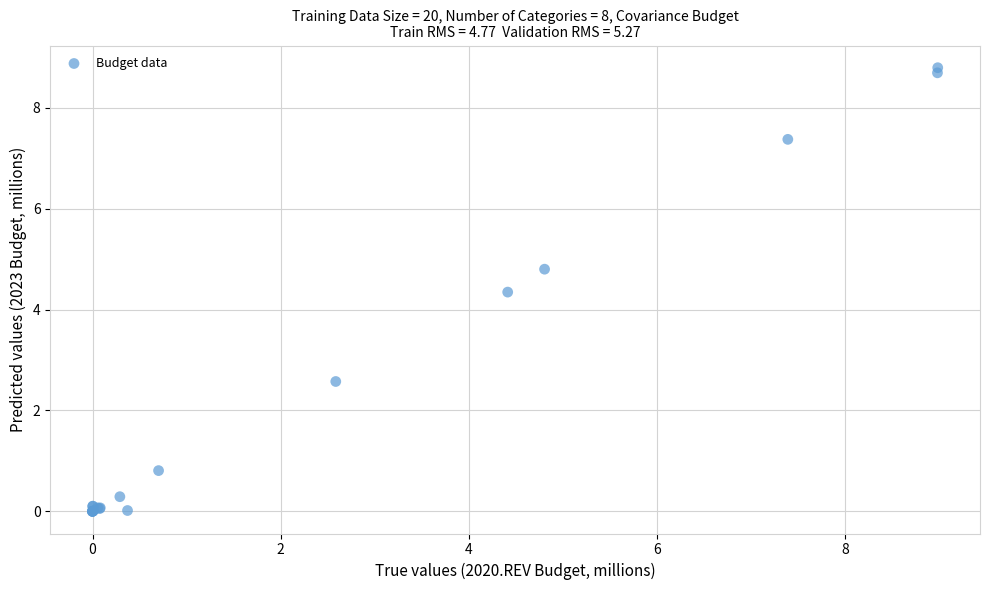

What Y value in the scatter plot is closest to 4?

4.3